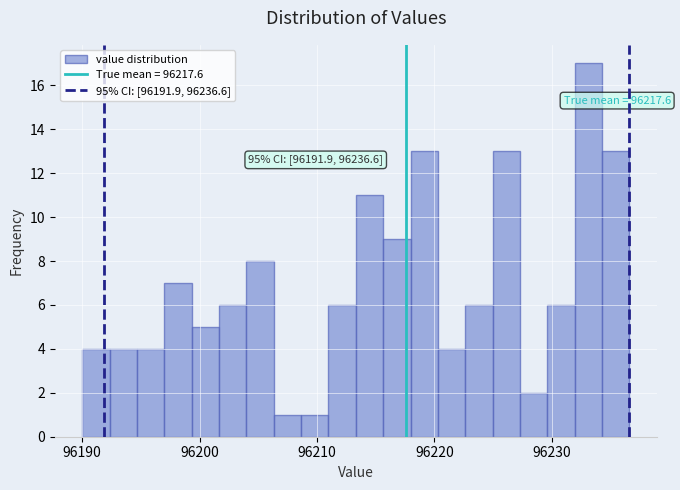

Around what value on the x-axis is the tallest bar? Give the approximate position of its centre, as read against the axis.

96233